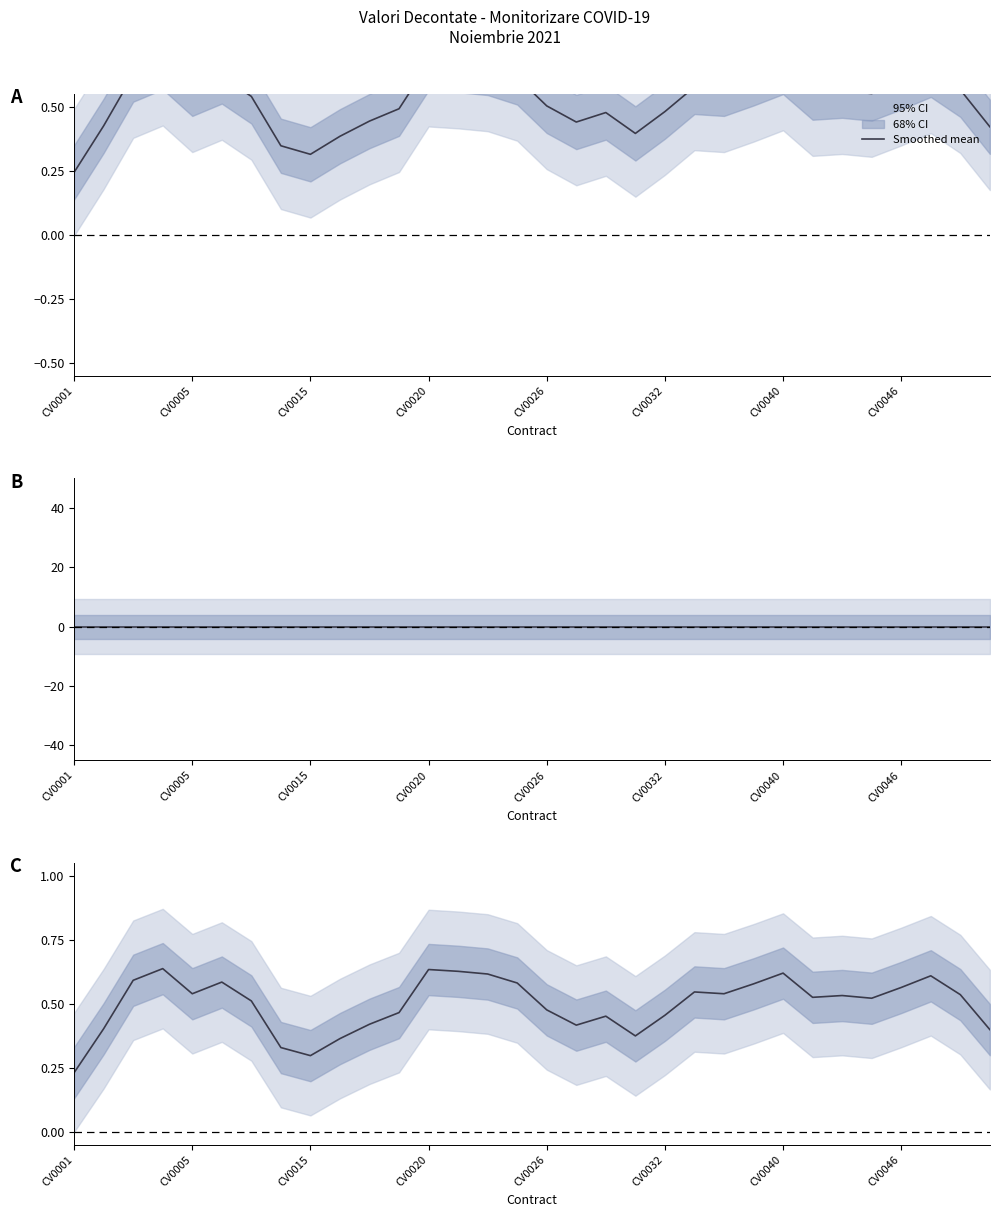

What is the minimum value shown in the chart?

0.2